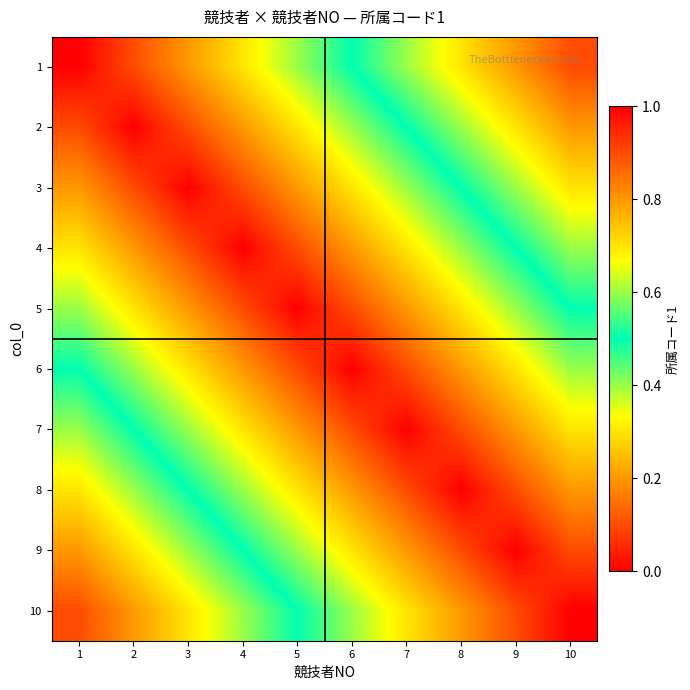

Between 9 and 2, which is larger?

9